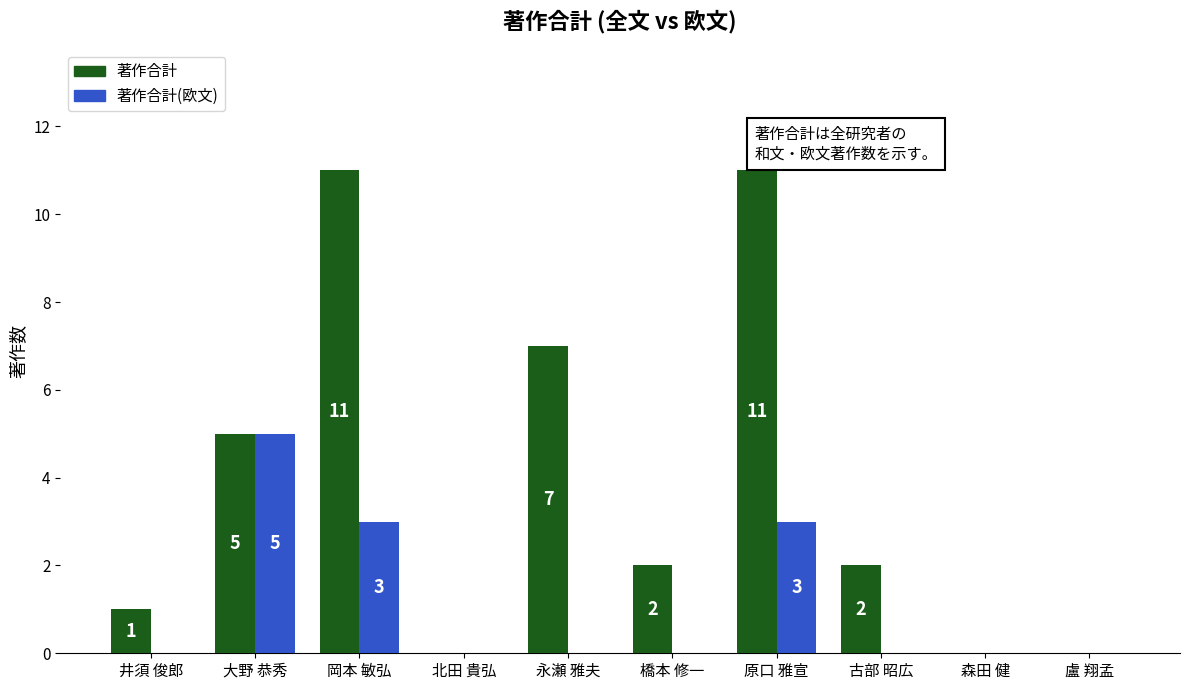

Which series has the largest total across all categories?

著作合計